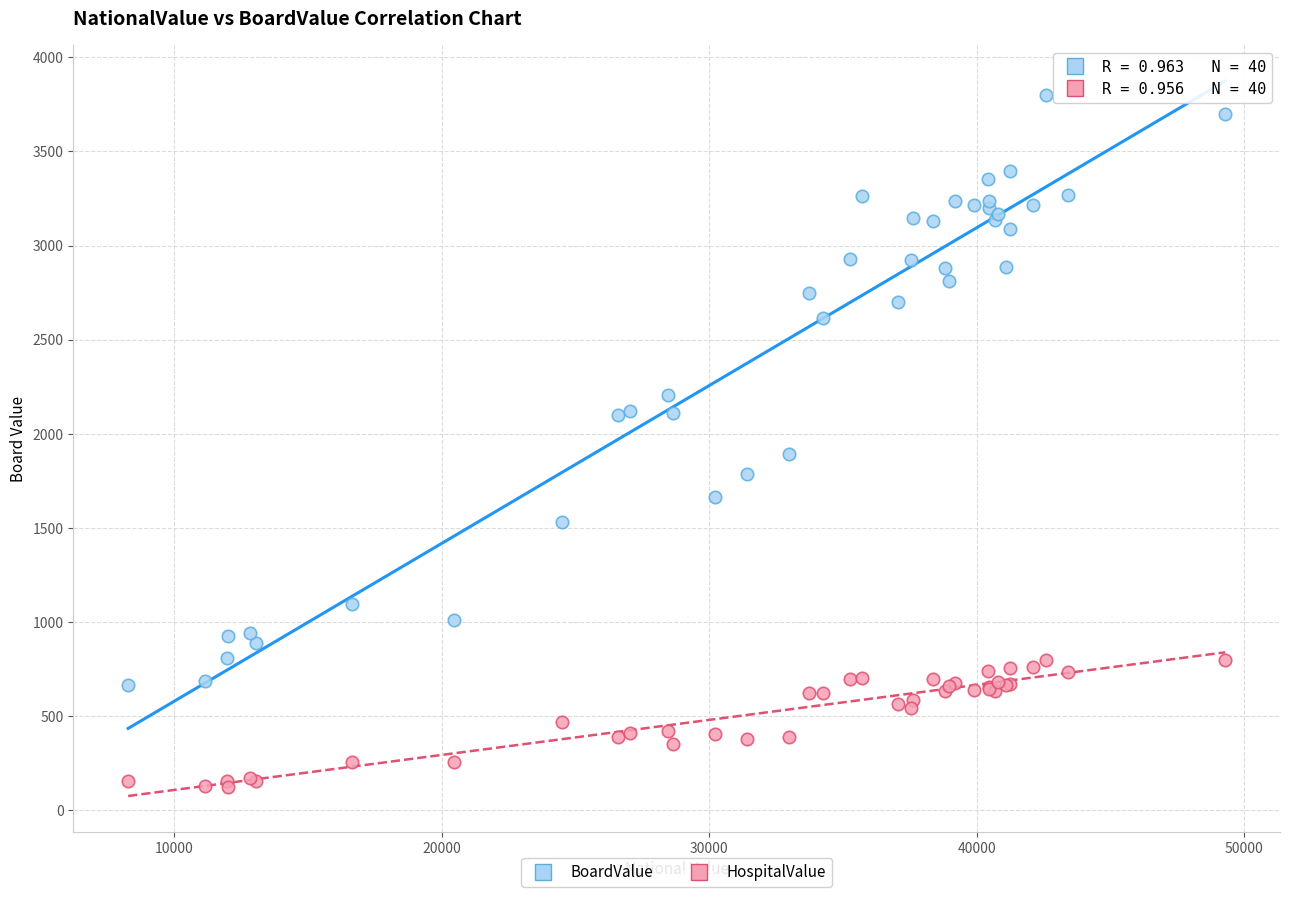

Which series contains the lowest Y value?

HospitalValue